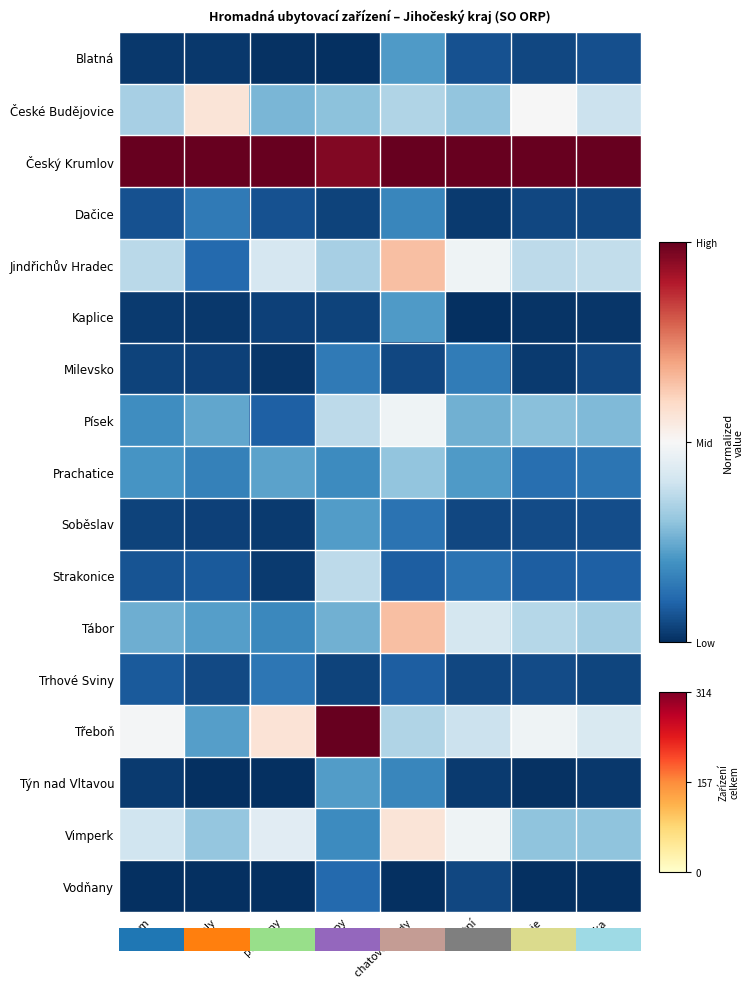

Is the value of České Budějovice at celkem greater than the value of Vodňany at penziony?

Yes